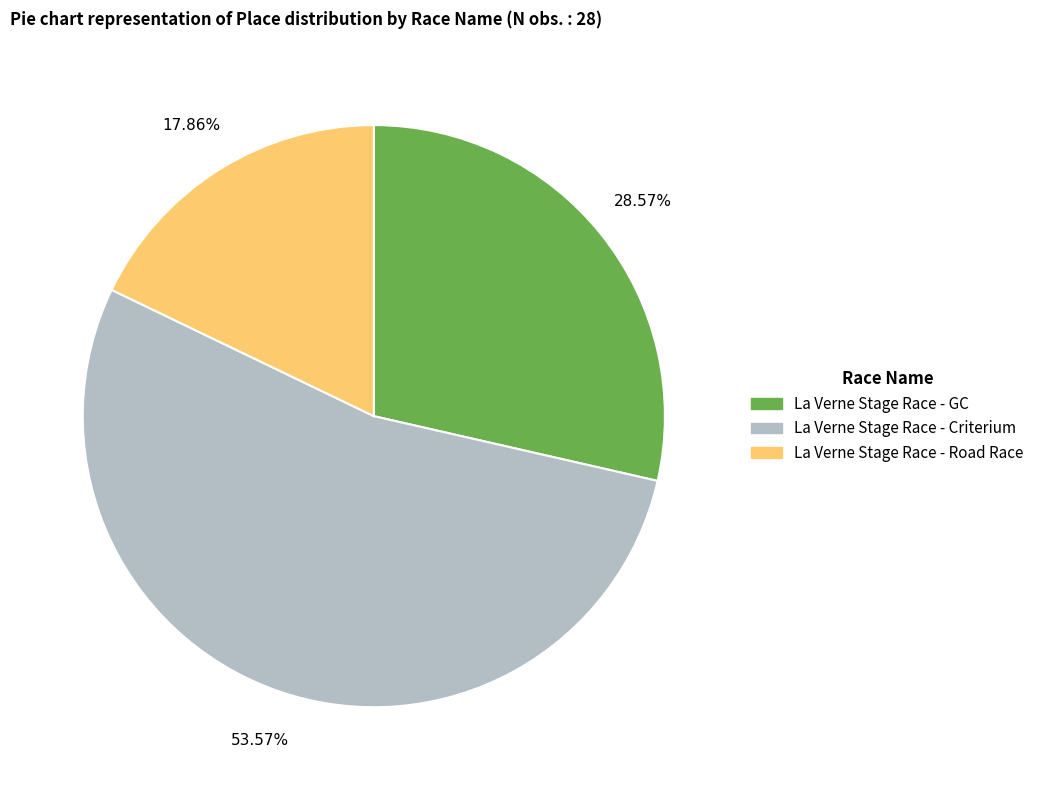

To the nearest percent, what is the difference between the La Verne Stage Race - Criterium and La Verne Stage Race - Road Race slice percentages?

36%